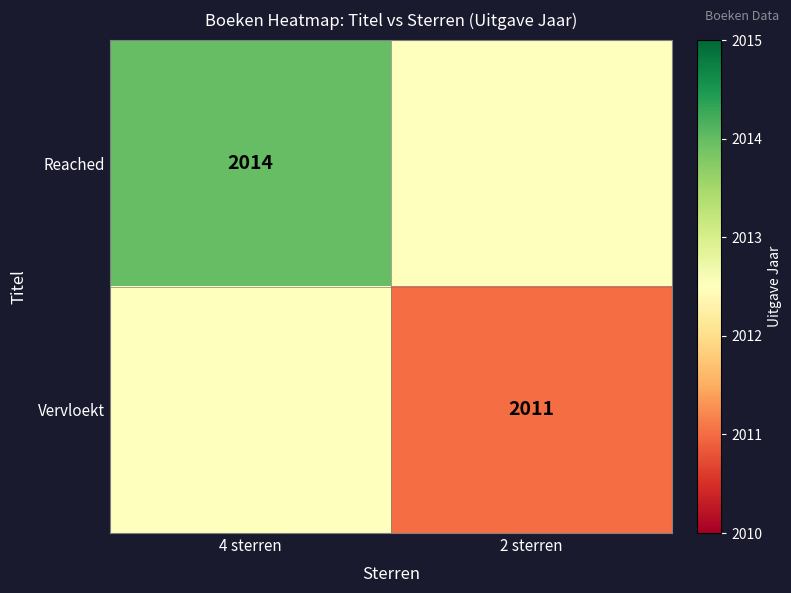

The Vervloekt series shows 2011.0 at 2 sterren. True or false?

True